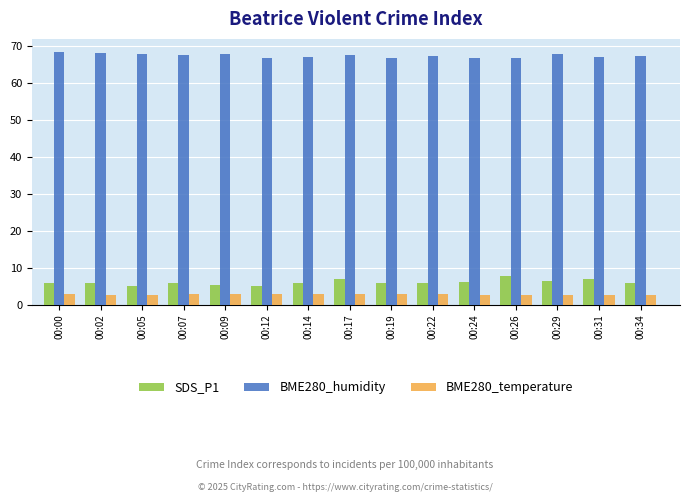

What is the total value across all series at 00:05?

75.6